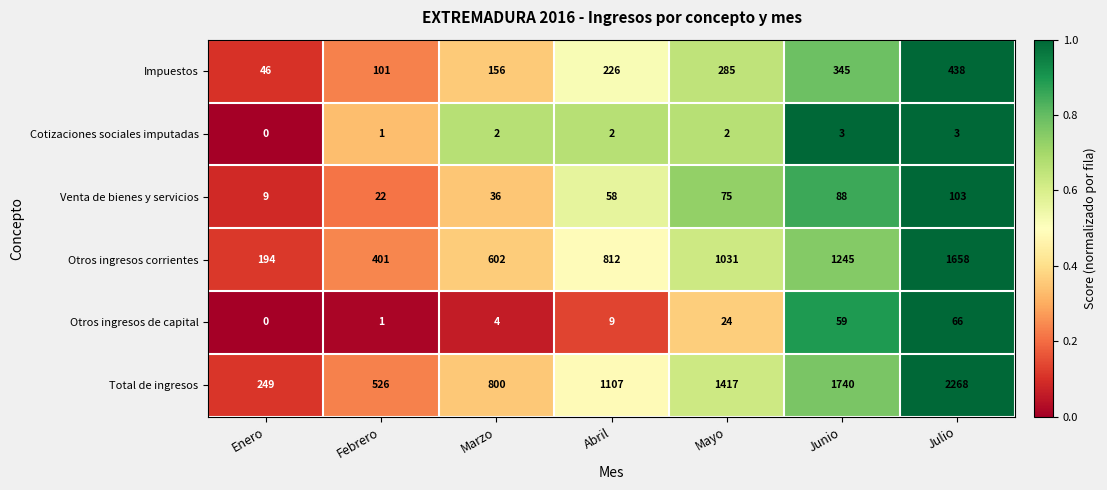

At which label is Impuestos closest to 242?

Abril